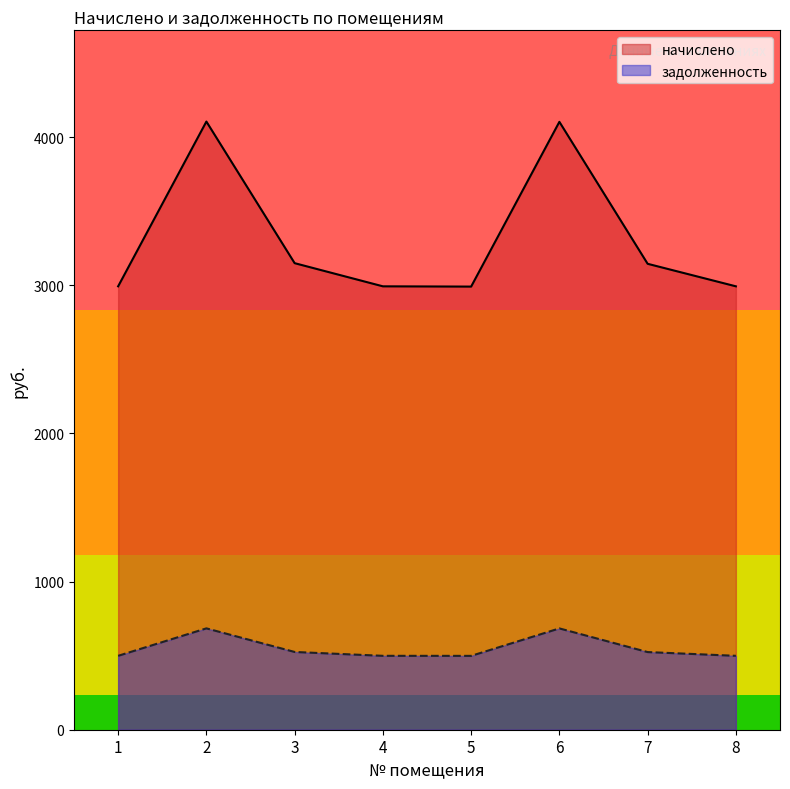

What is the total value across all series at 6?

4788.2